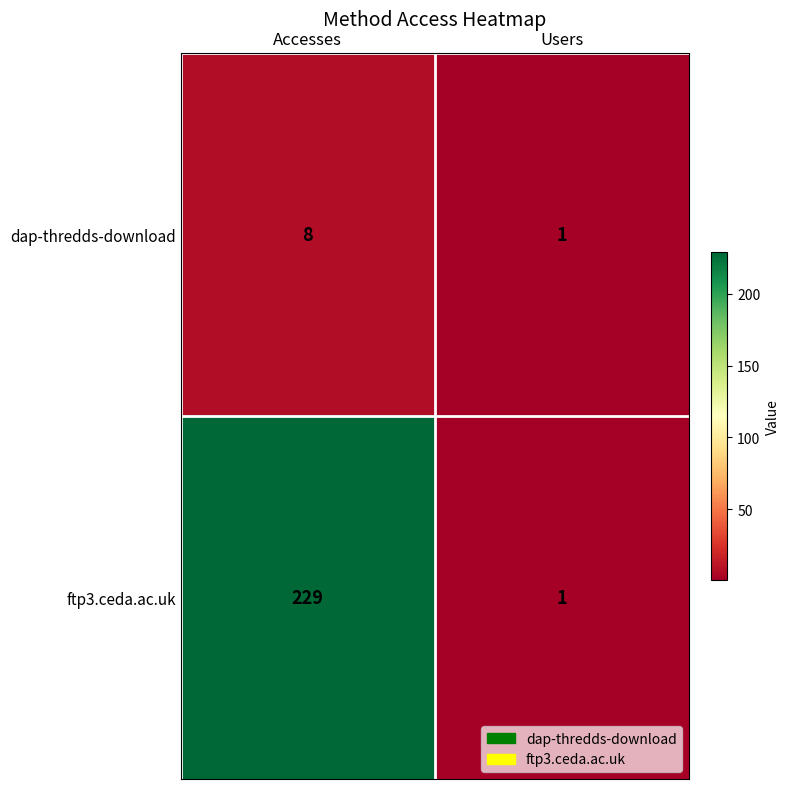

How many categories are shown in the chart?

2